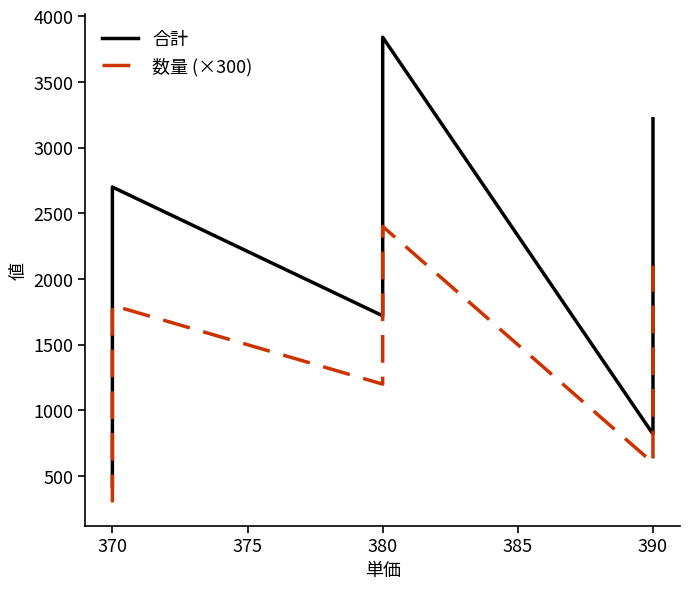

How many values in the 数量 (×300) series exceed 1500?

3